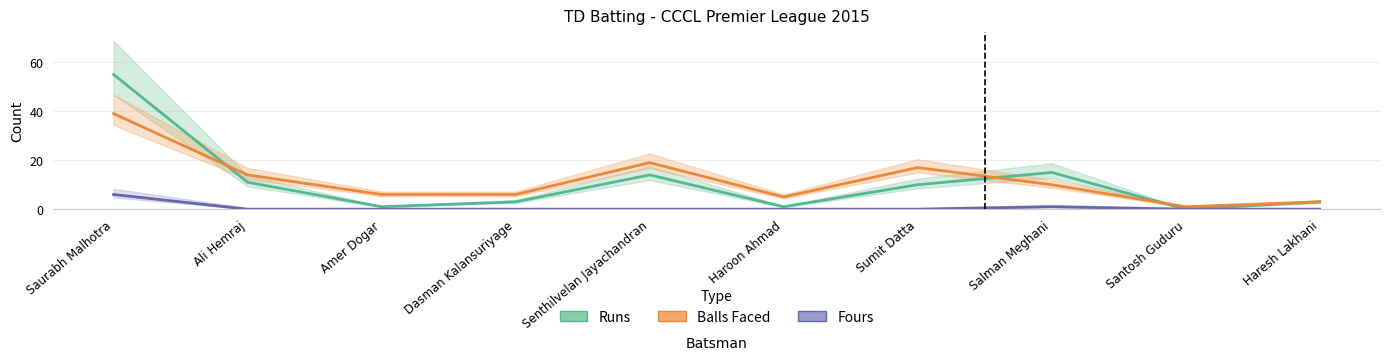

Does the chart display data point markers on the line(s)?

No